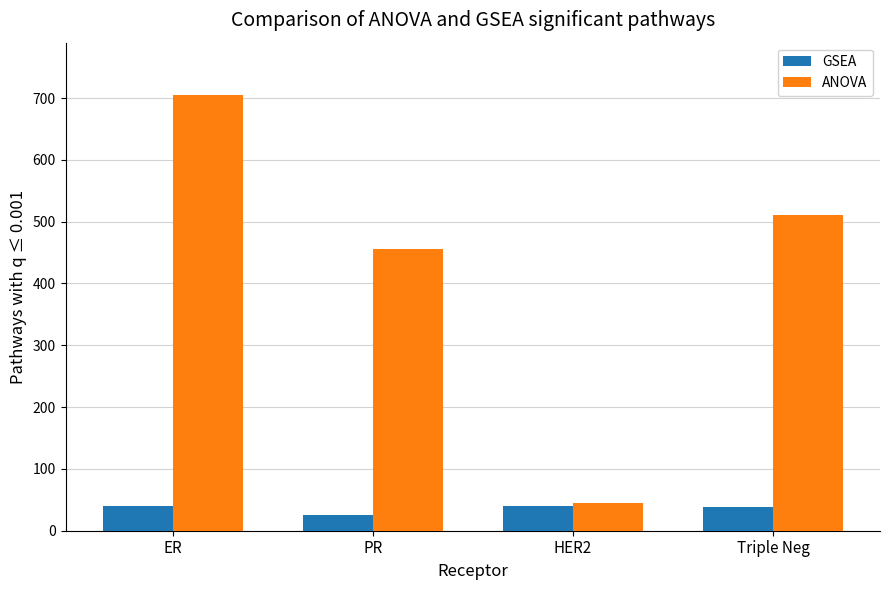

Count the GSEA values in the range 38 to 40.

3